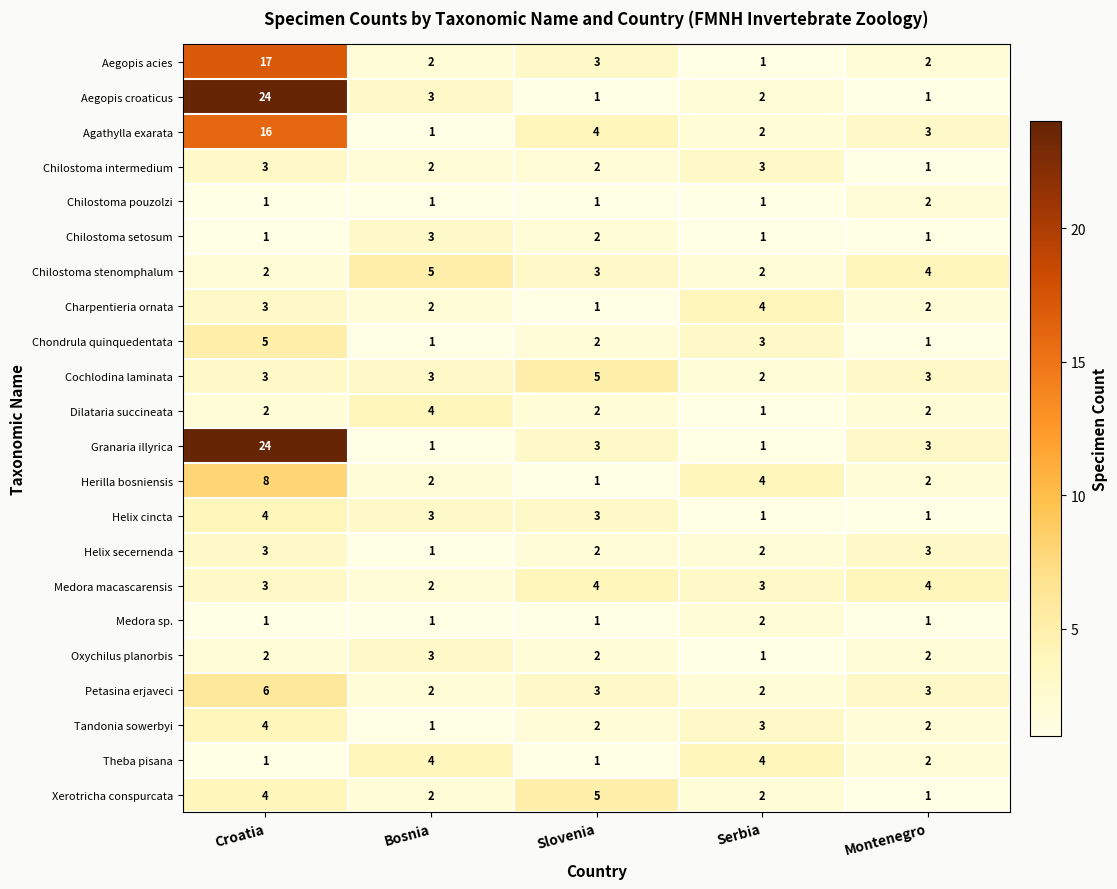

The Charpentieria ornata series shows 2 at Montenegro. True or false?

True